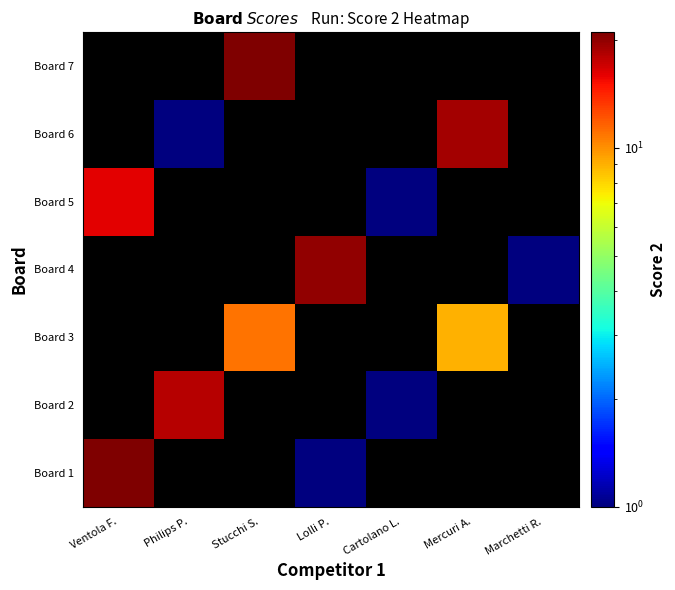

List the series in order of their peak value, highest first.

Board 7, Board 1, Board 4, Board 6, Board 2, Board 5, Board 3